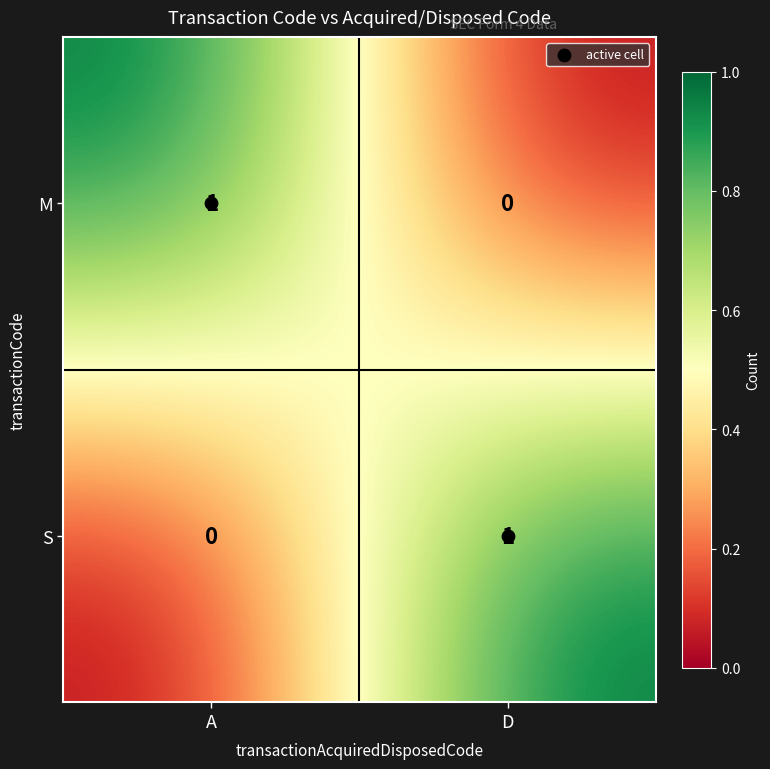

Rank the series at D from highest to lowest value.

S, M